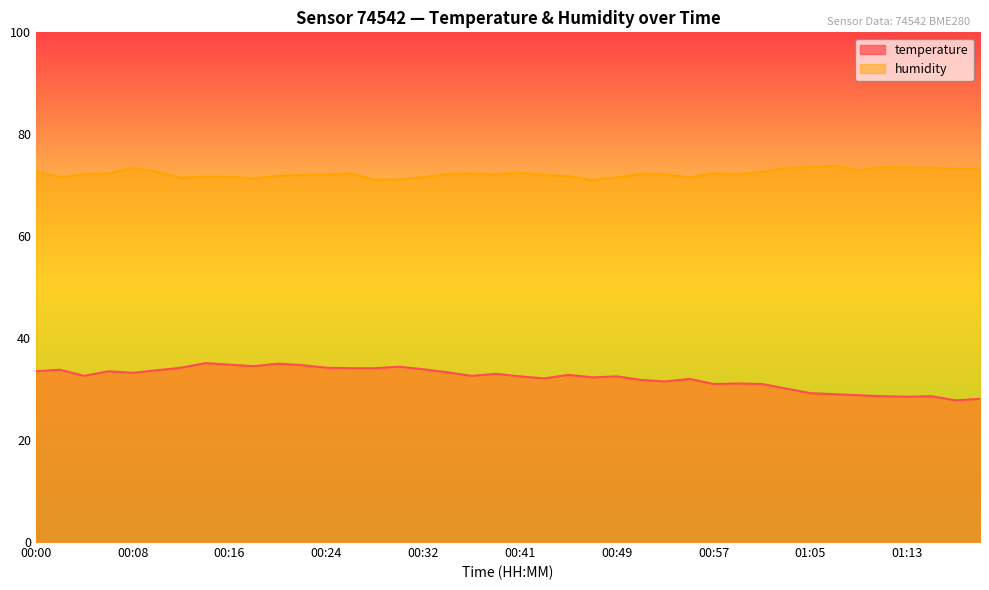

Does the chart have visible grid lines?

No